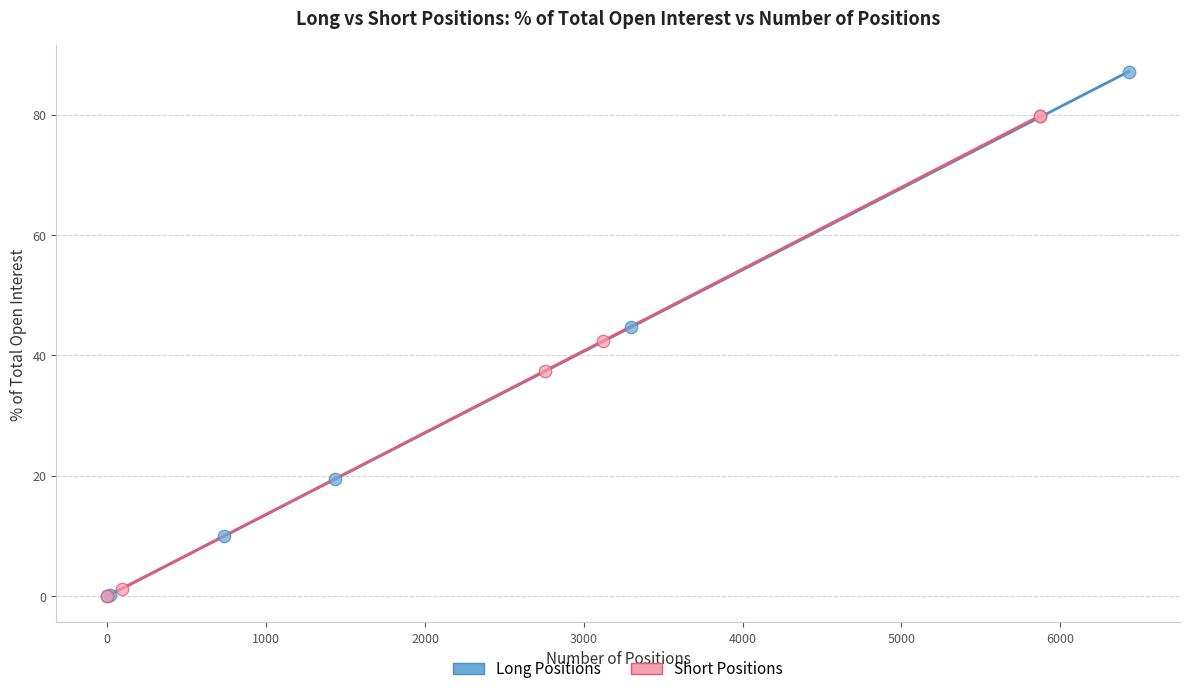

What are all the series names shown in the legend?

Long Positions, Short Positions